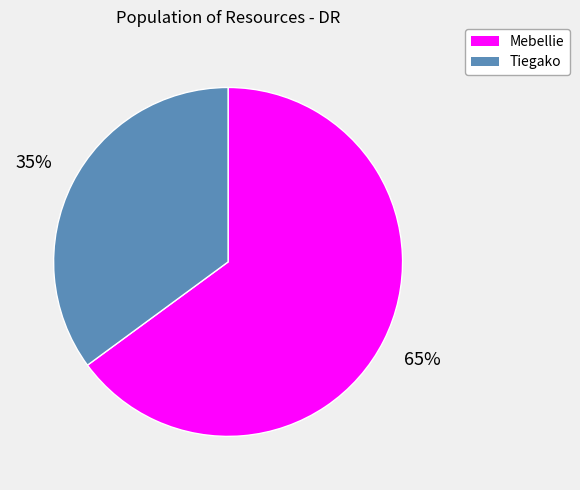

To the nearest percent, what portion does Mebellie represent?

65%